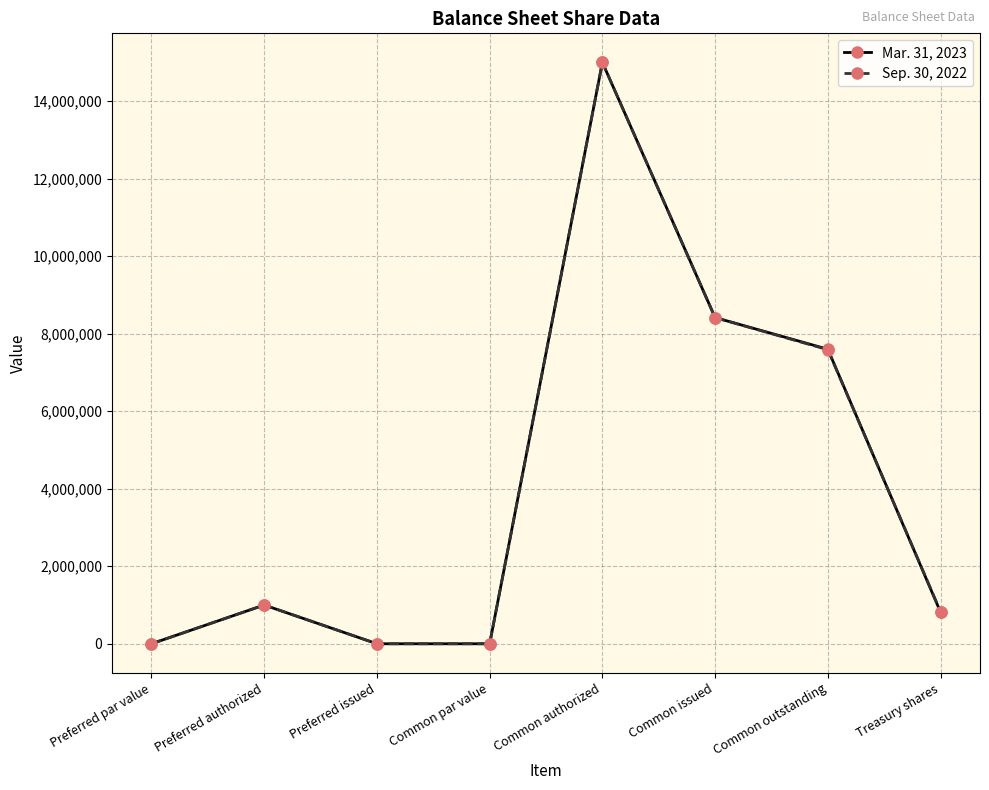

What is the label of the 5th point from the left?

Common authorized